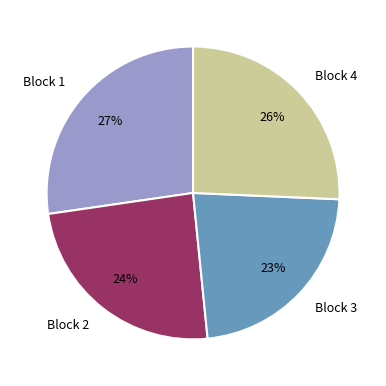

To the nearest percent, what is the average slice percentage?

25%